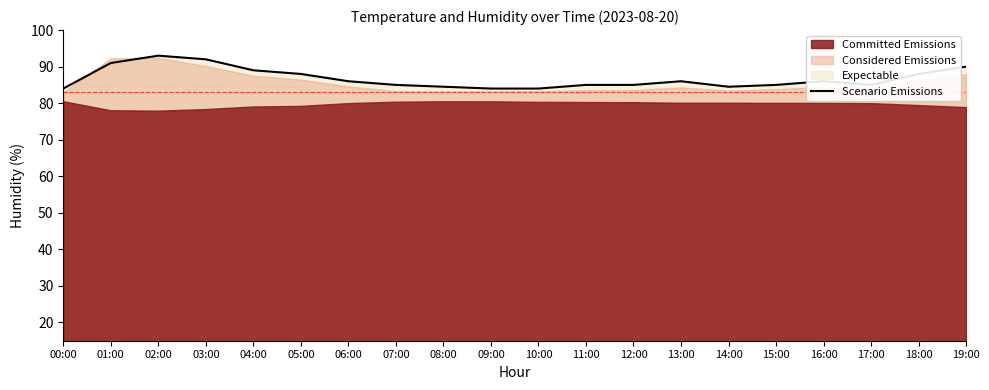

How many categories are shown in the chart?

20